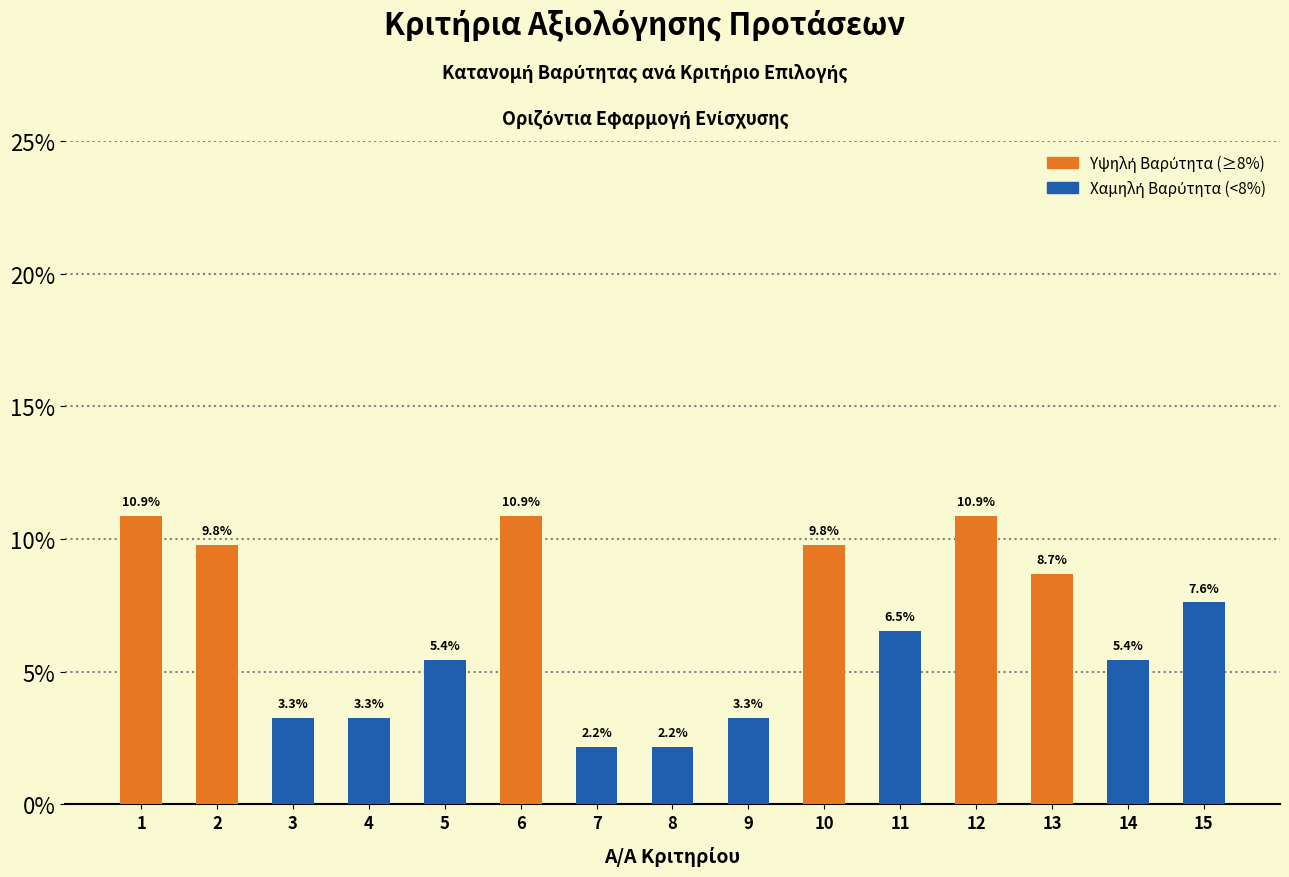

Reading left to right, what are all the values shown in this chart?

10.9	9.8	3.3	3.3	5.4	10.9	2.2	2.2	3.3	9.8	6.5	10.9	8.7	5.4	7.6